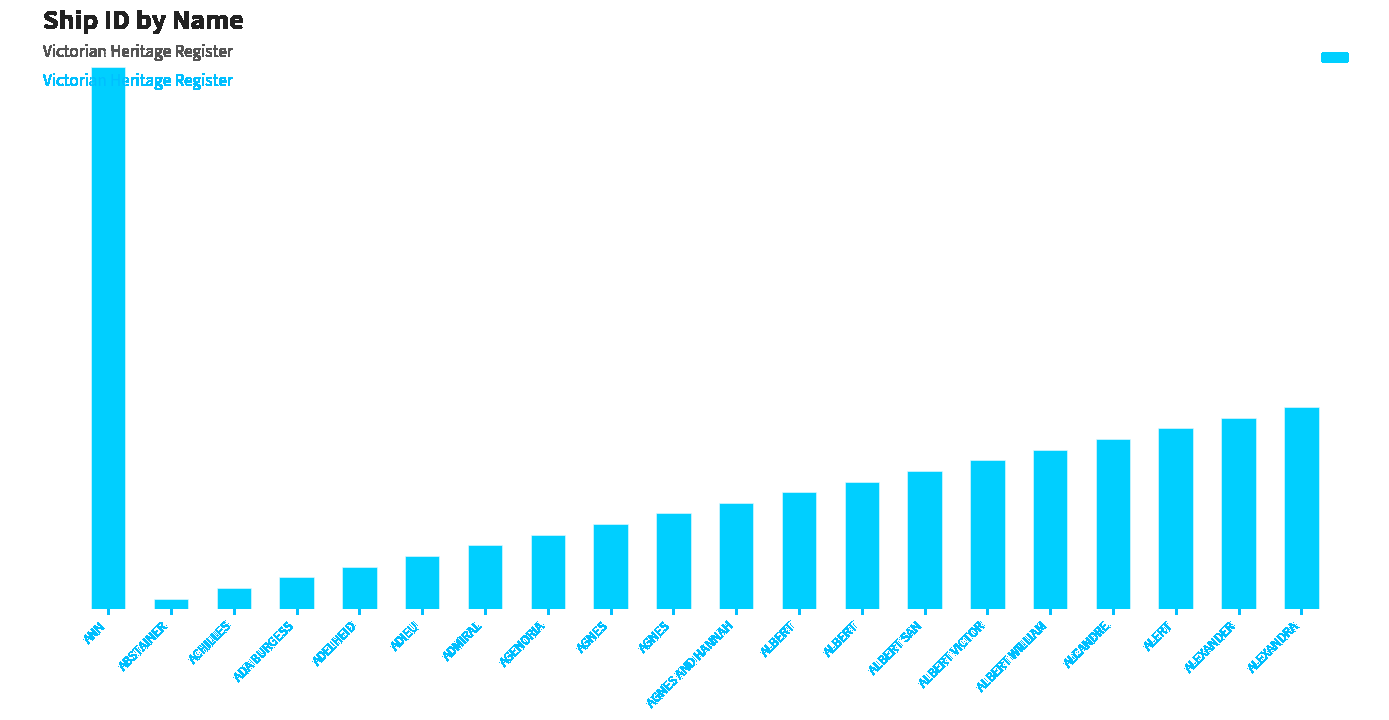

What is the label of the 16th bar from the left?

ALBERT WILLIAM